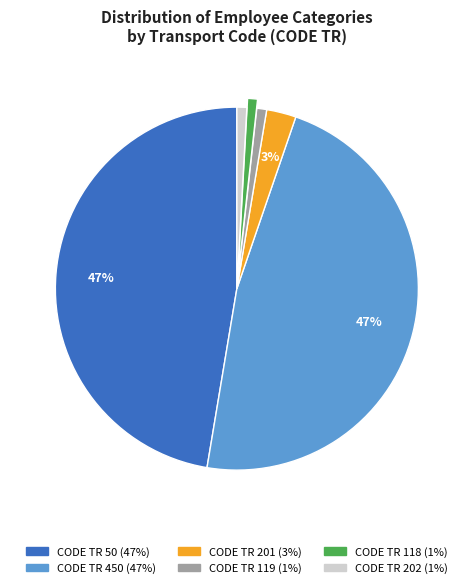

True or false: CODE TR 118 accounts for 1% of the total.

True